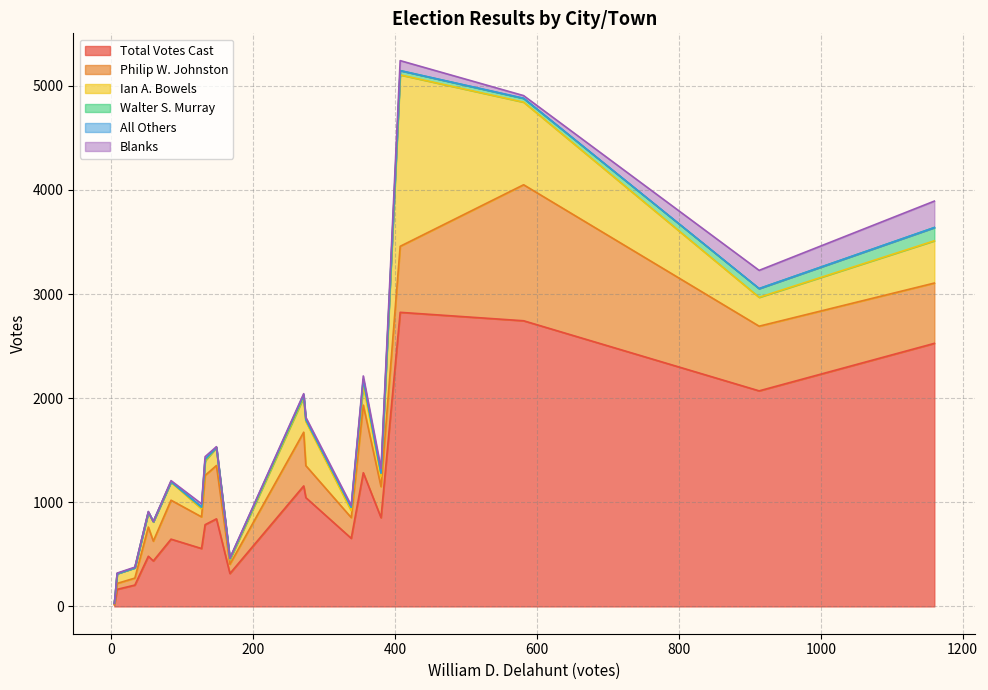

What is the highest value of the Total Votes Cast series?

2824